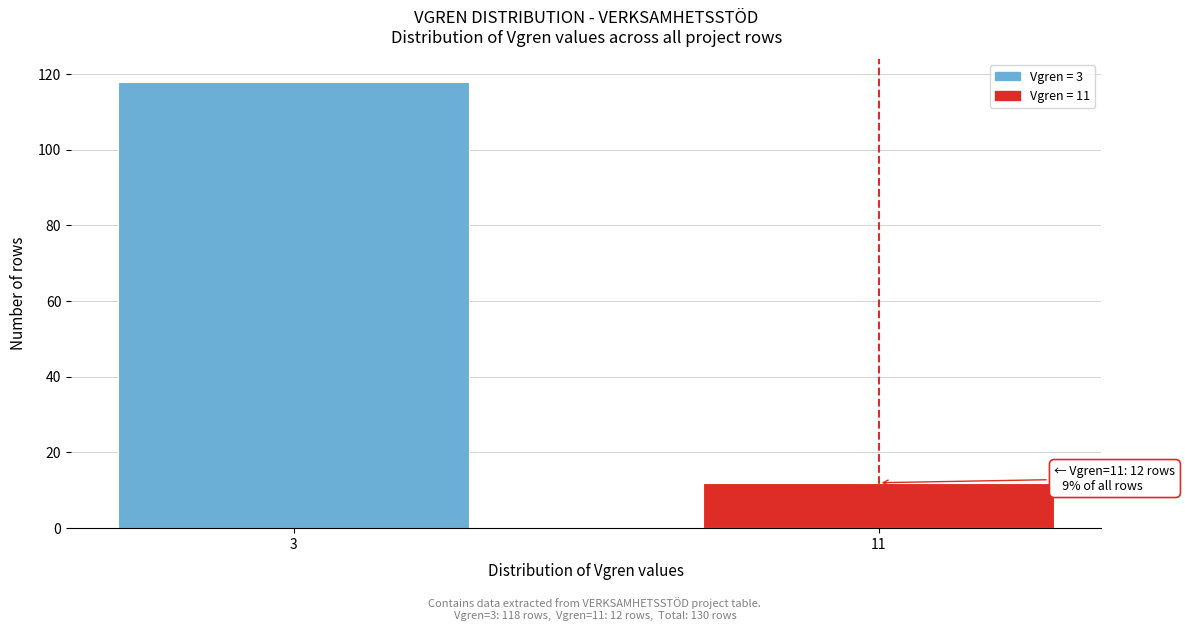

Reading left to right, transcribe all the data shown in this chart.

118	12